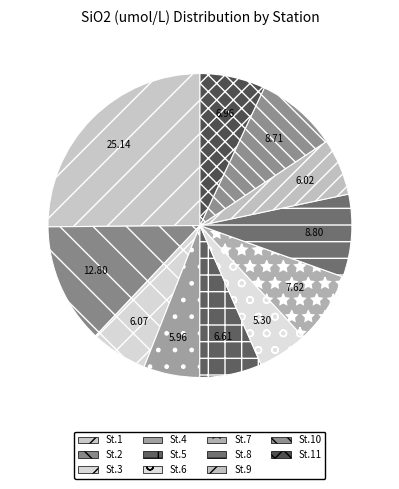

What is the largest slice in the pie chart?

St.1